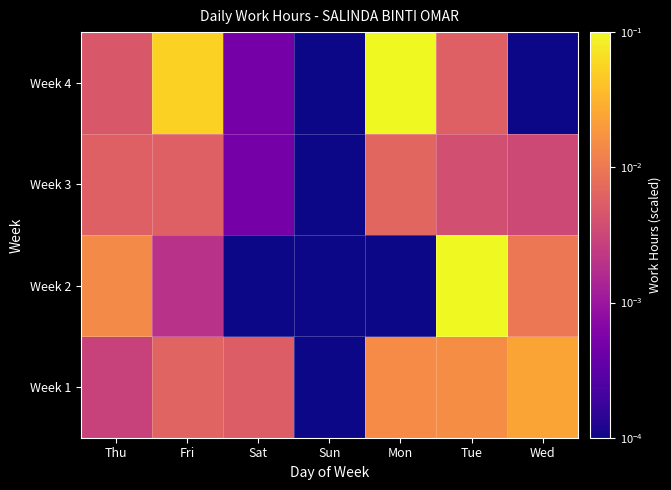

Rank the series by their average value, from highest to lowest.

Week 4, Week 2, Week 1, Week 3